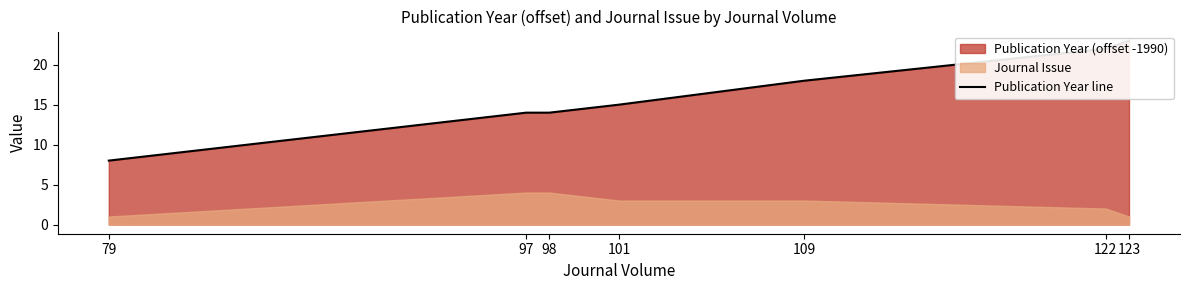

Count the number of values greater than 15.

3